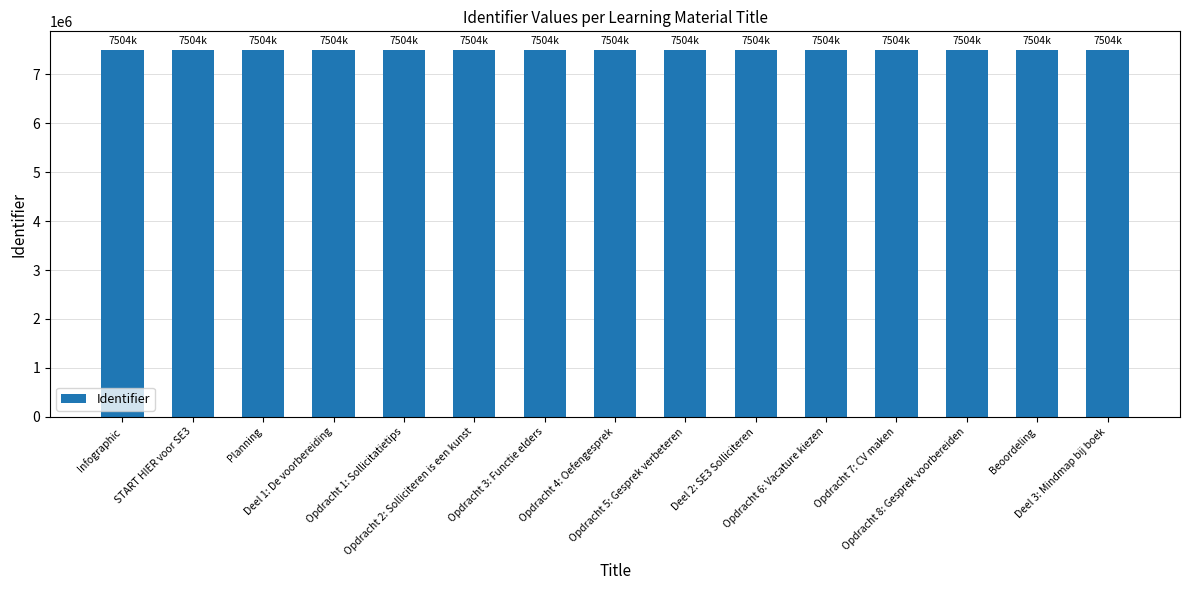

What is the average value?

7504706